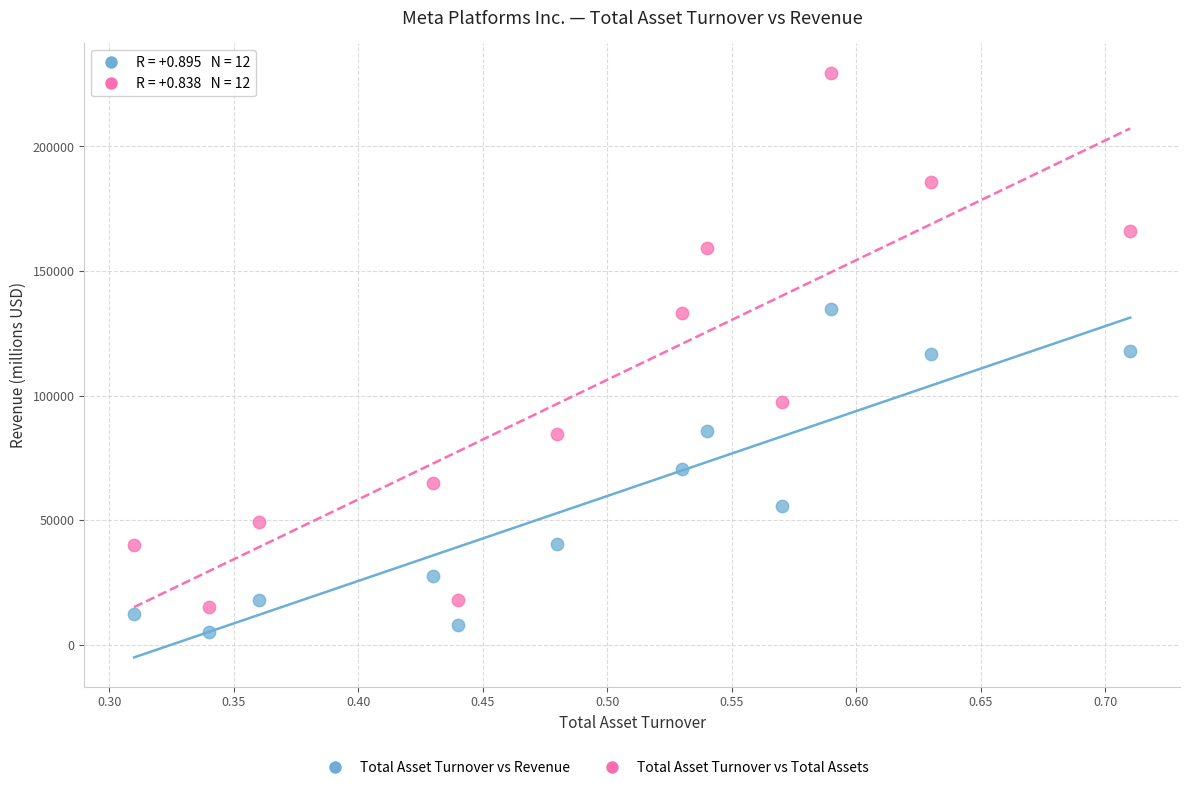

Which series reaches the maximum Y coordinate?

Total Asset Turnover vs Total Assets